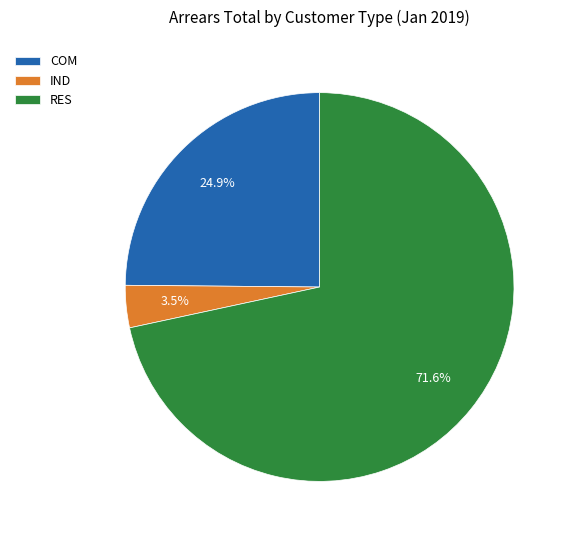

Which slice represents more than half of the pie?

RES